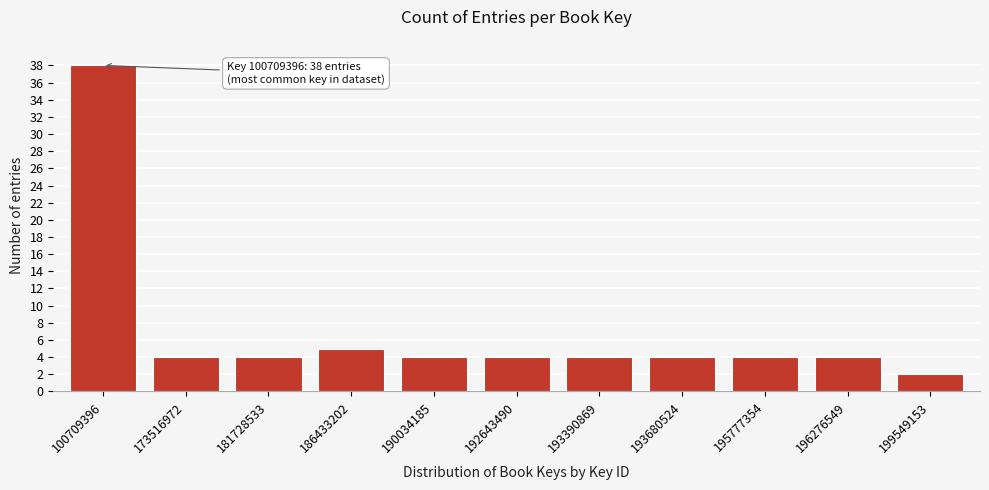

Reading left to right, list all the values displayed in this chart.

38	4	4	5	4	4	4	4	4	4	2